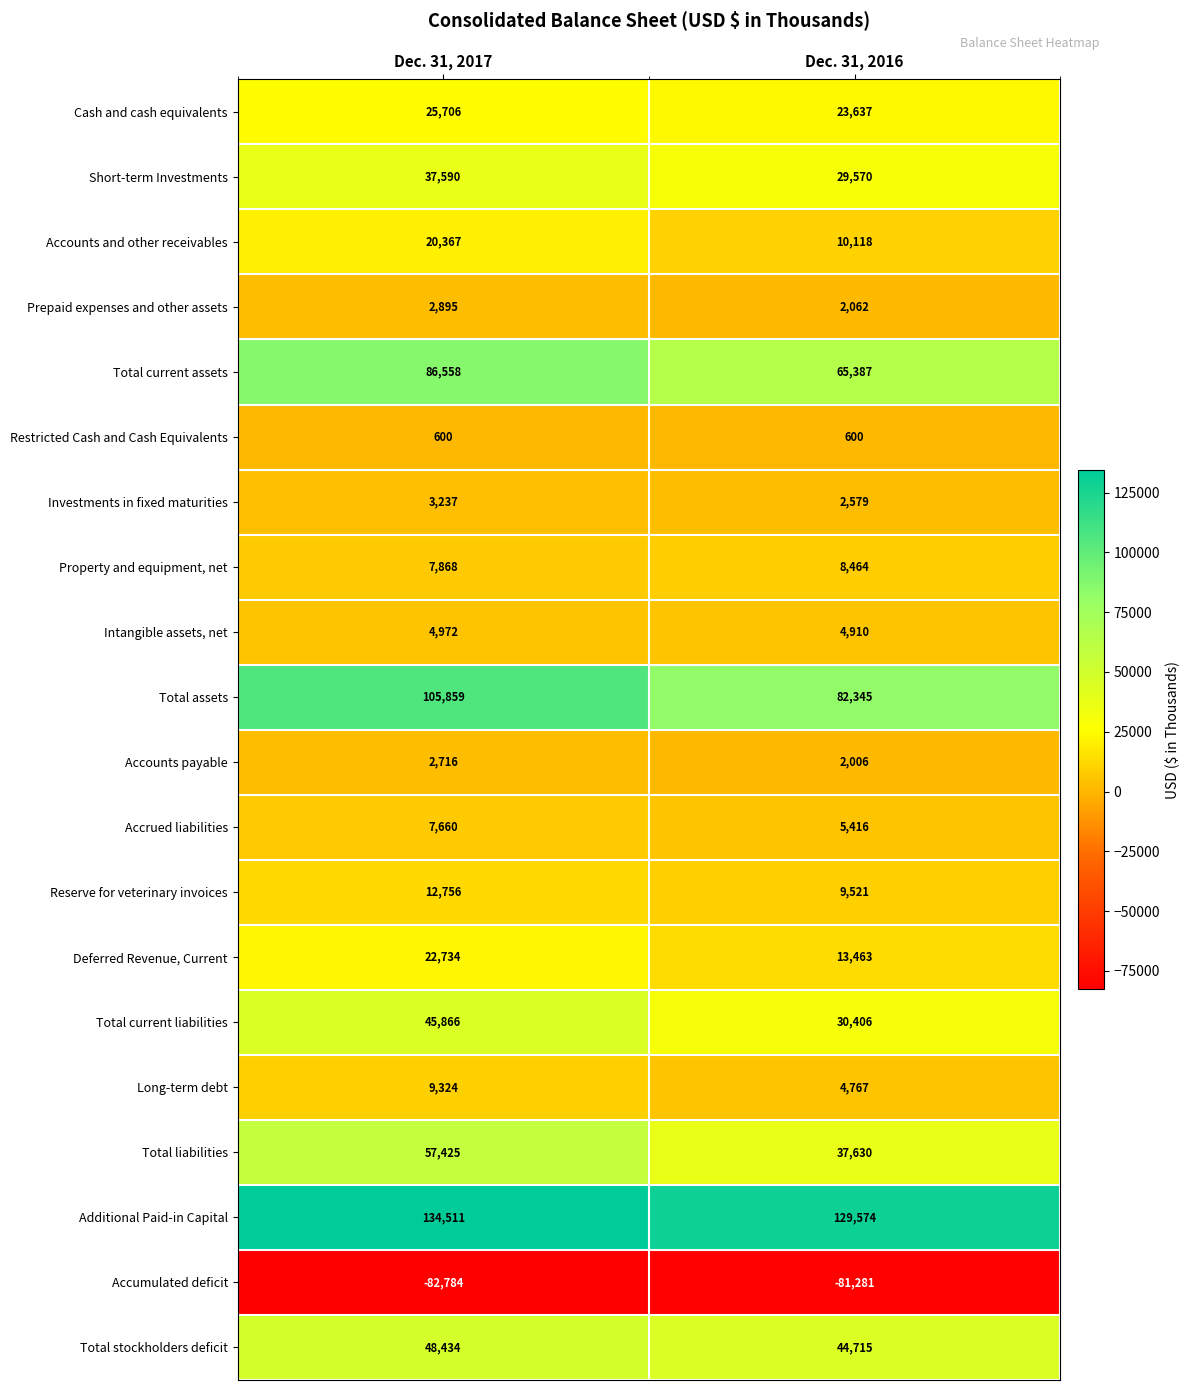

List the series in order of their peak value, lowest first.

Accumulated deficit, Restricted Cash and Cash Equivalents, Accounts payable, Prepaid expenses and other assets, Investments in fixed maturities, Intangible assets, net, Accrued liabilities, Property and equipment, net, Long-term debt, Reserve for veterinary invoices, Accounts and other receivables, Deferred Revenue, Current, Cash and cash equivalents, Short-term Investments, Total current liabilities, Total stockholders deficit, Total liabilities, Total current assets, Total assets, Additional Paid-in Capital